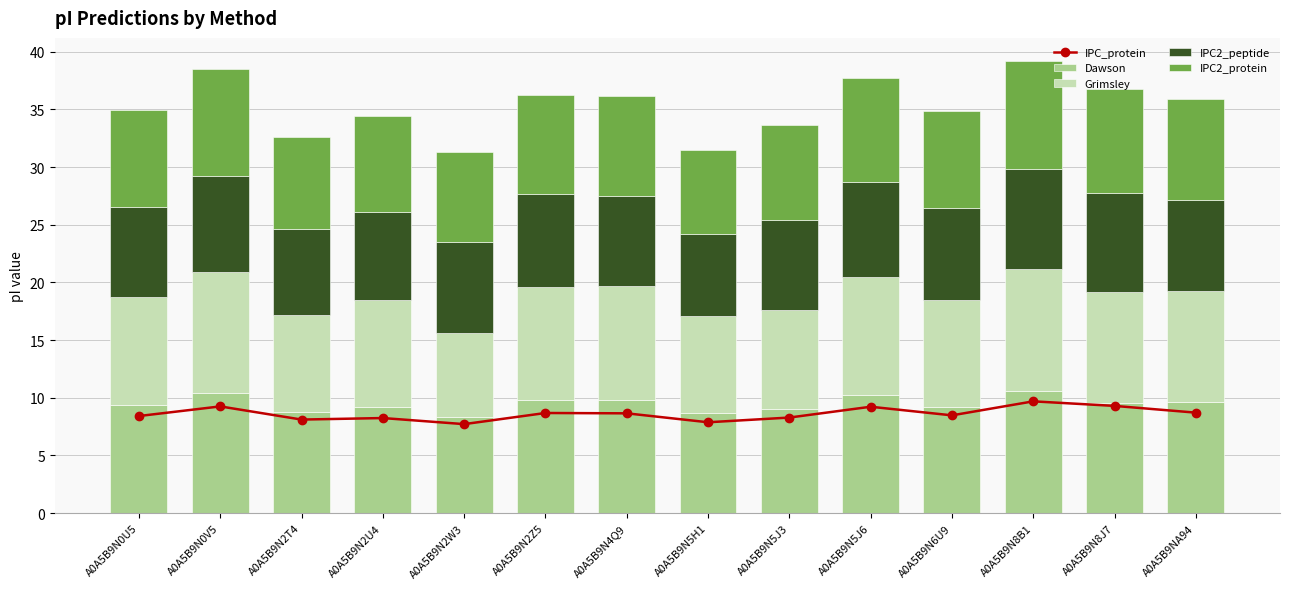

Which category has the lowest value across all series?

A0A5B9N5H1